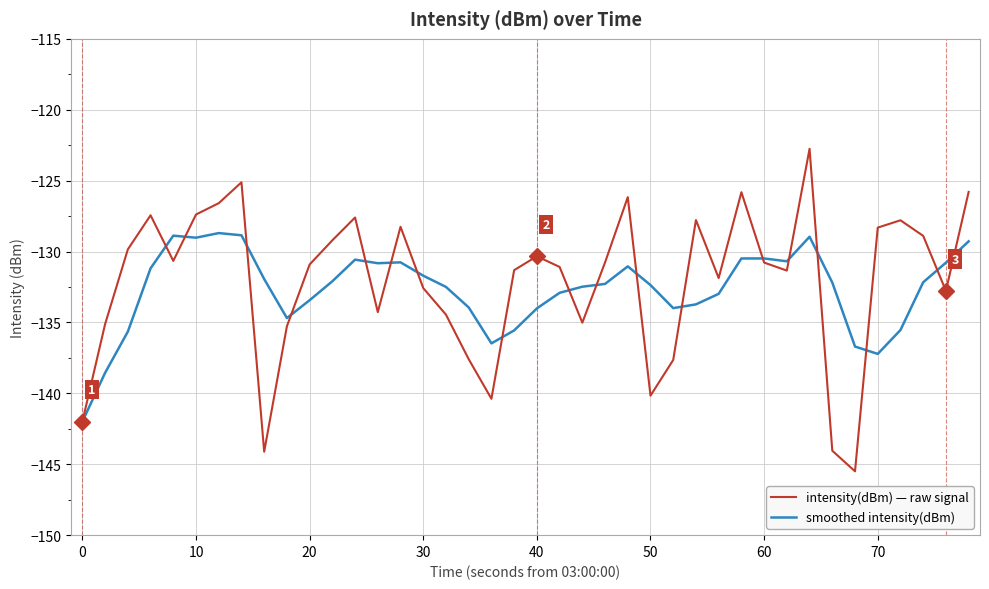

List the series in order of their peak value, highest first.

intensity(dBm) — raw signal, smoothed intensity(dBm)